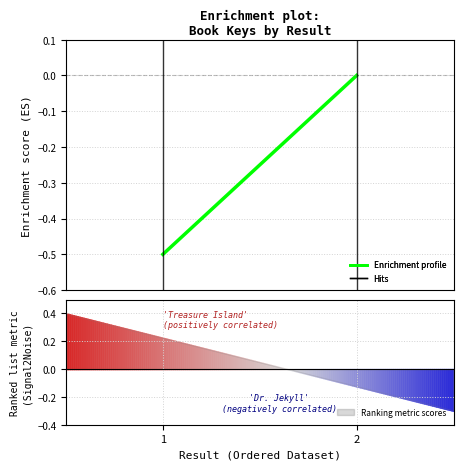

The value at 2 is -0.3. True or false?

False